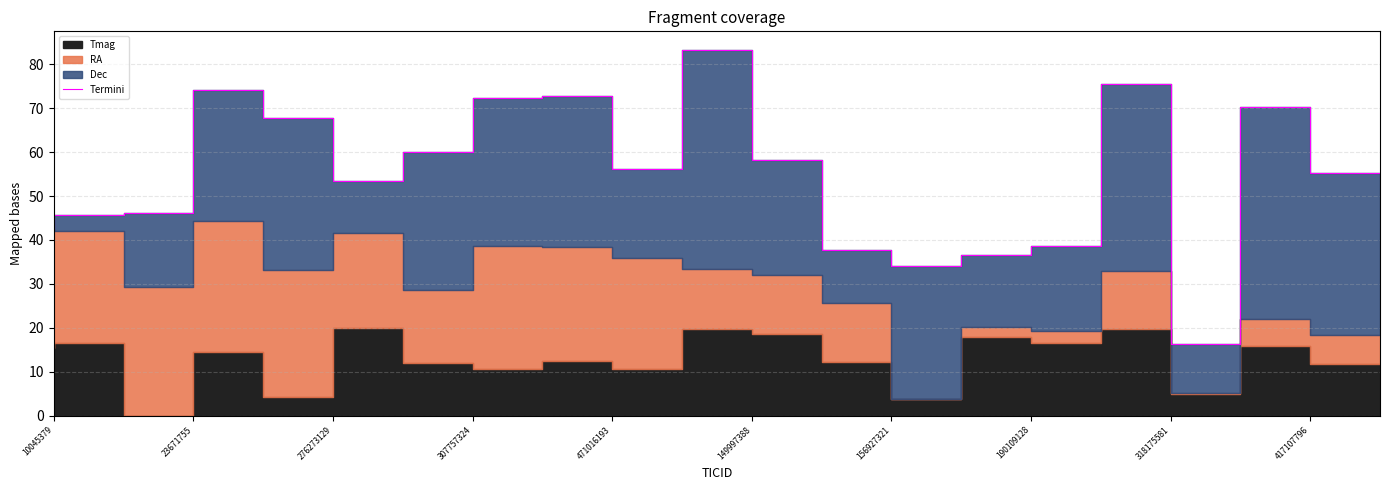

How many lines are shown in the chart?

1